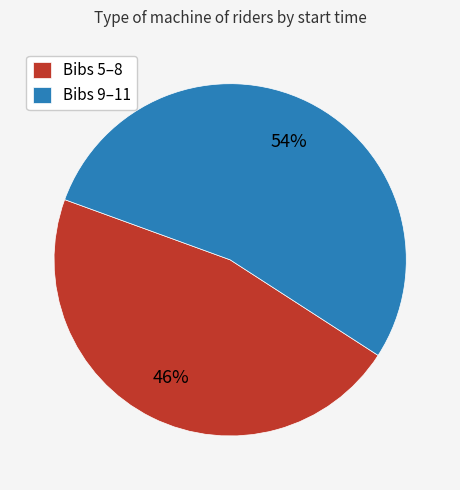

Combined, do Bibs 9–11 and Bibs 5–8 account for over 50%?

Yes